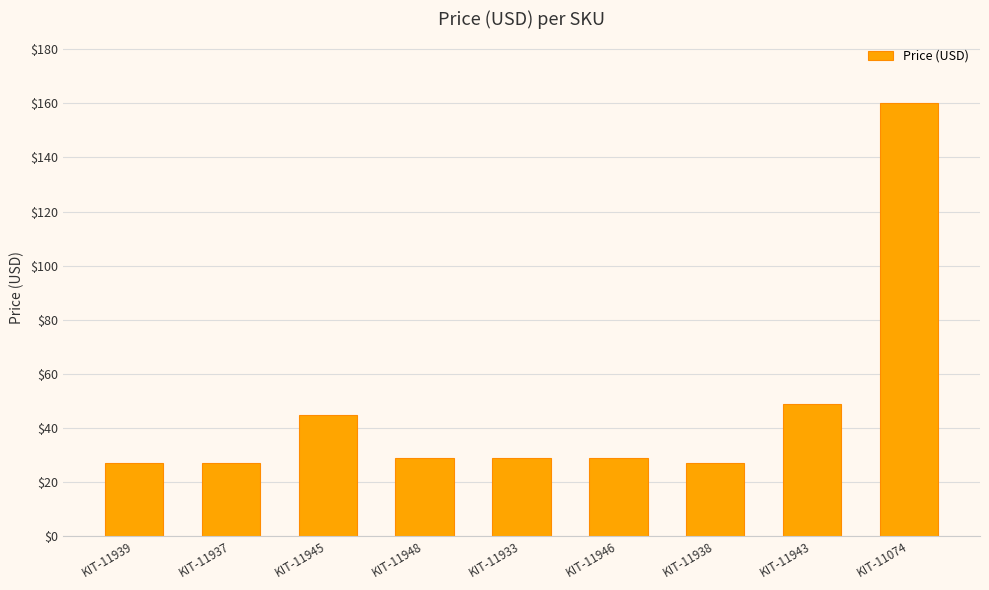

What is the sum of the values at KIT-11948 and KIT-11937?

55.9